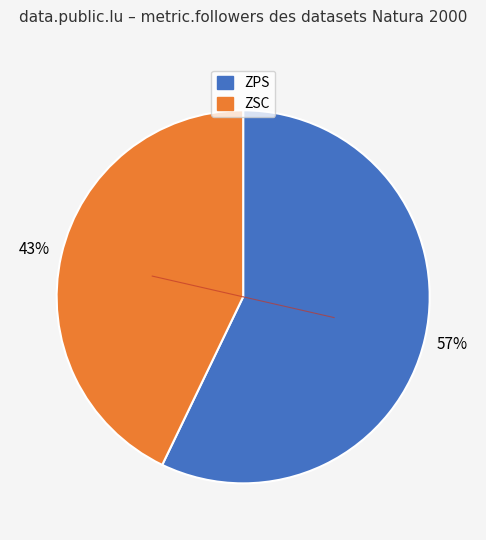

To the nearest percent, what is the difference between the largest and smallest slice percentages?

14%